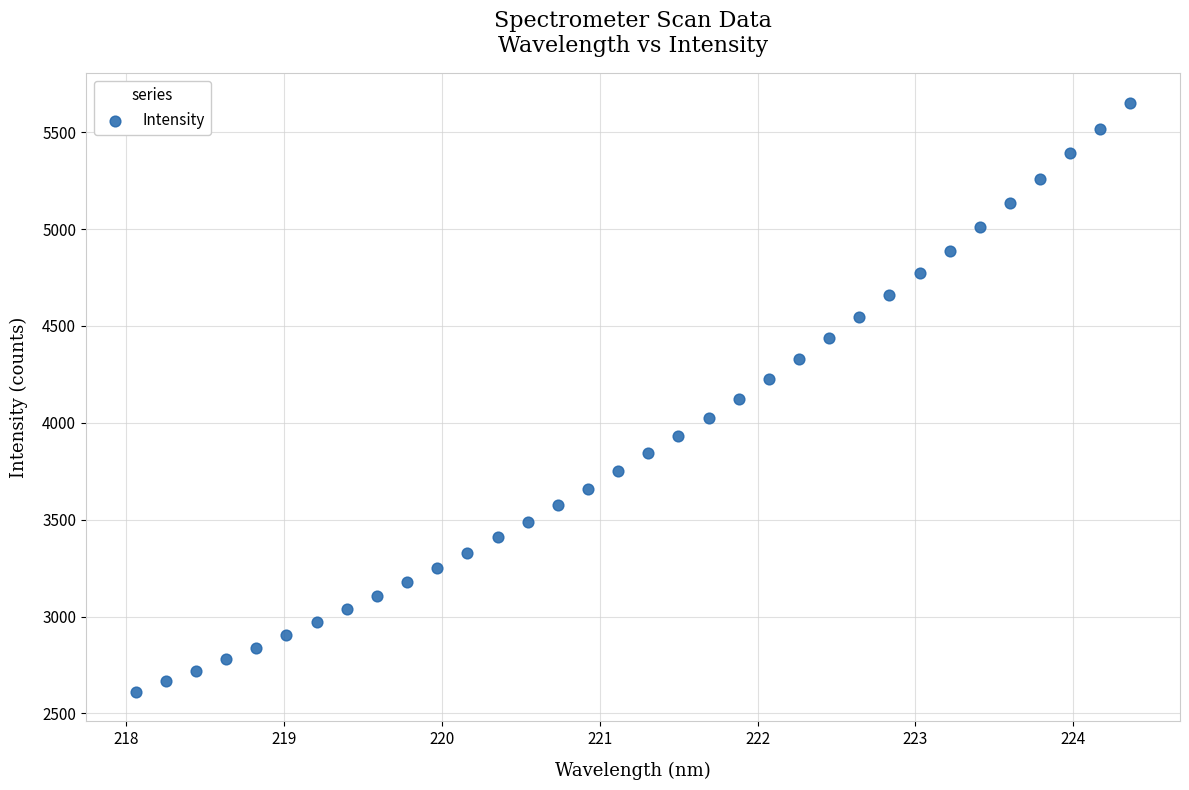

What is the range of X values (max minus min)?

6.3